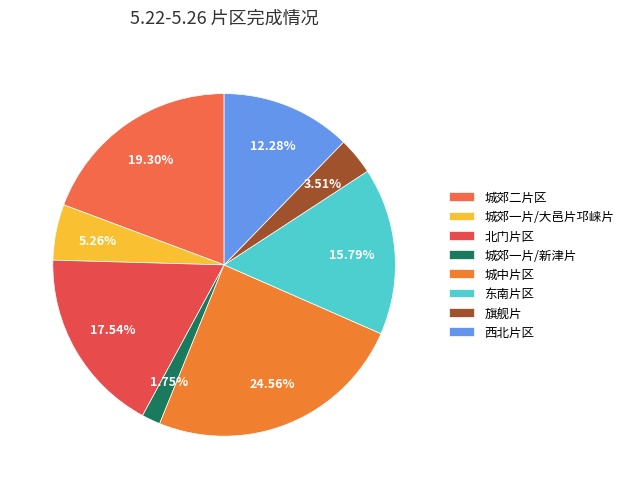

To the nearest percent, what portion does 城郊一片/新津片 represent?

2%